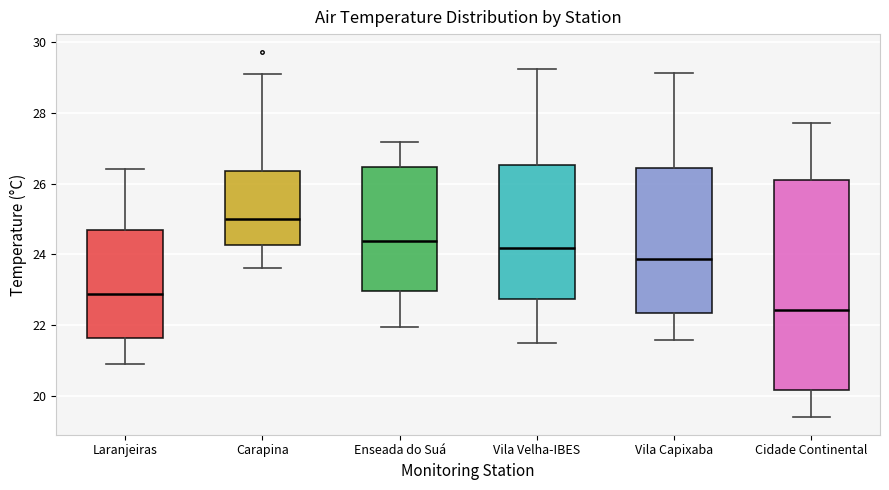

Which box has the highest median line?

Carapina